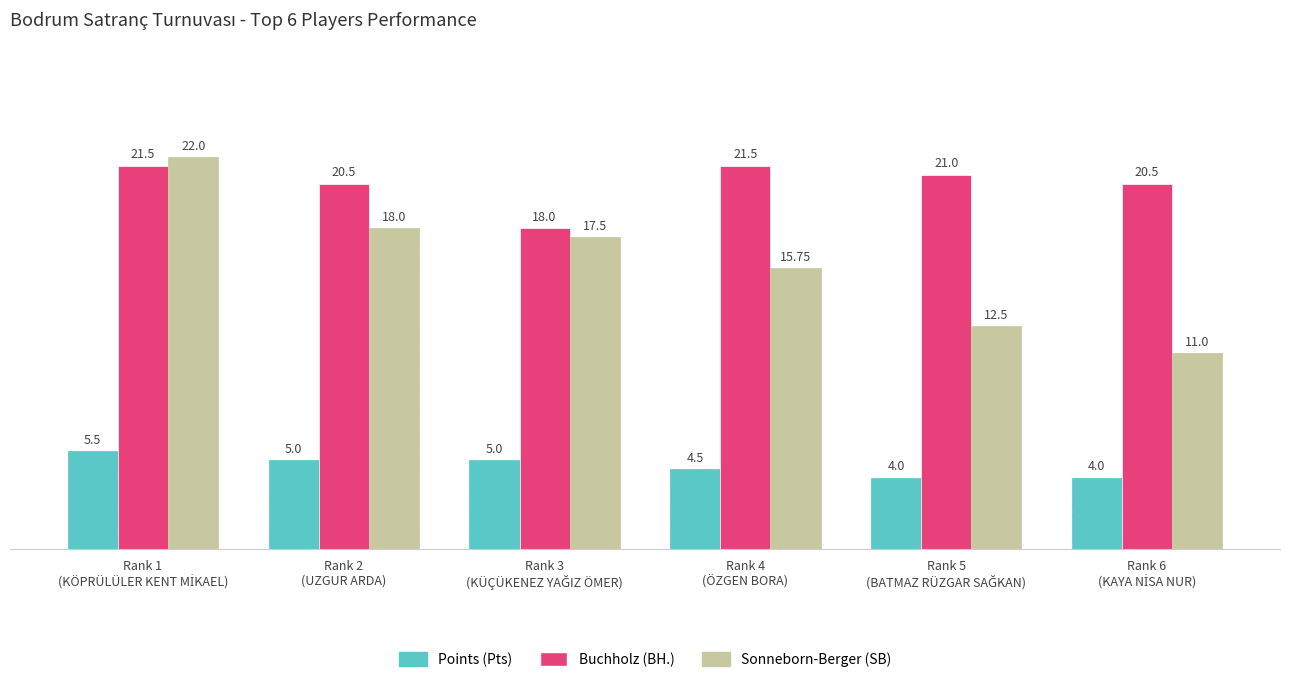

What is the difference between the maximum and minimum values in the Sonneborn-Berger (SB) series?

11.0